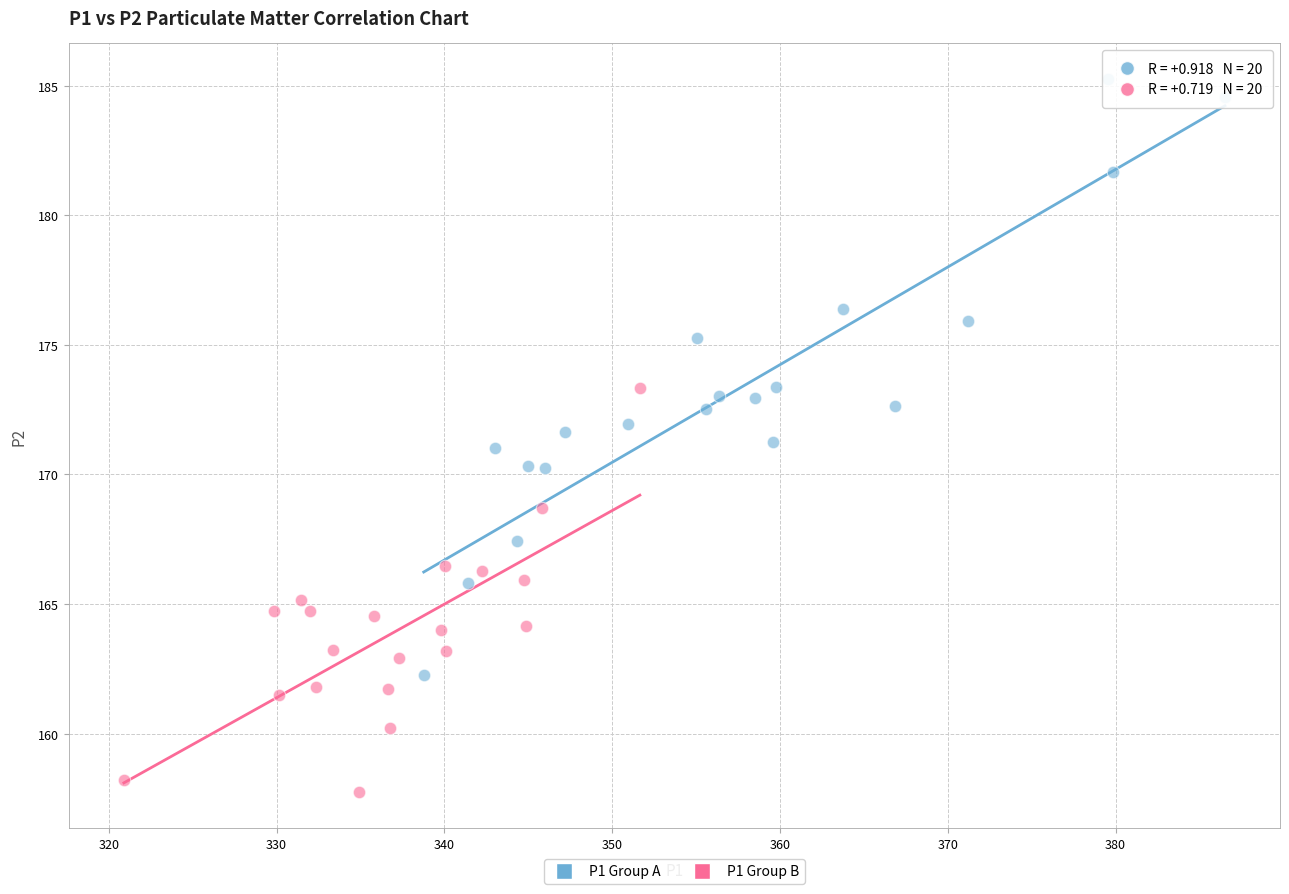

Which series has the widest spread of Y values?

P1 Group A